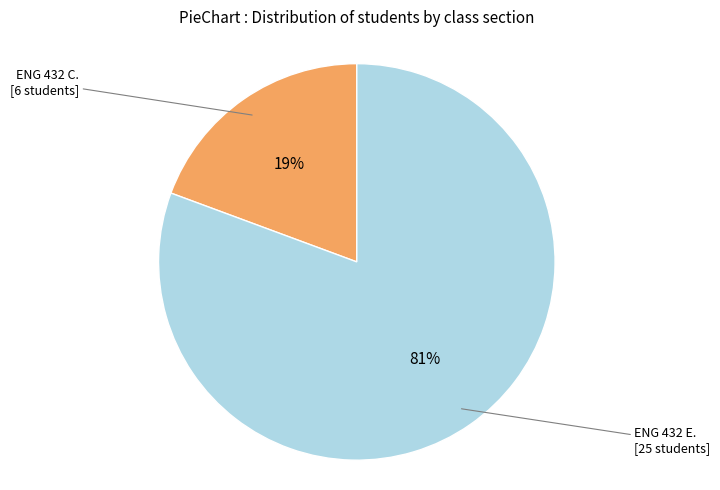

Does any single category account for the majority?

Yes